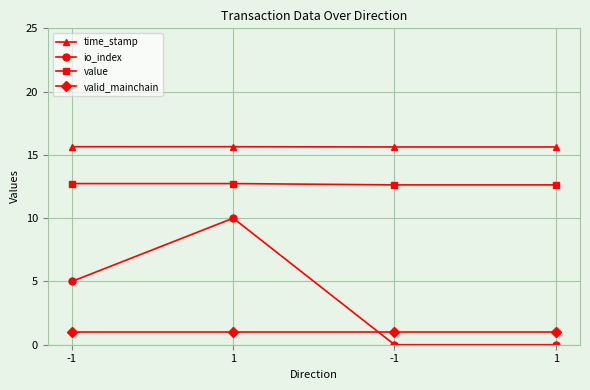

Between -1 and 1, which series saw the biggest shift?

io_index